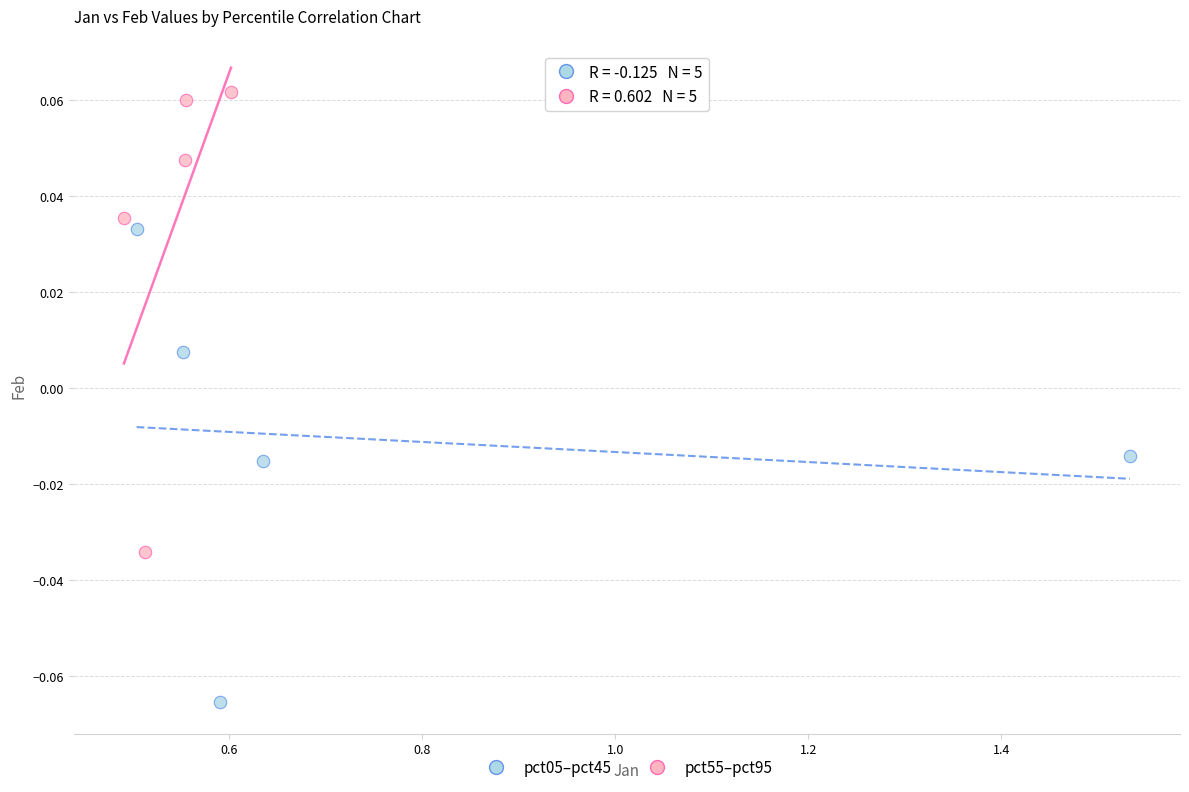

Which series reaches the minimum Y coordinate?

pct05–pct45